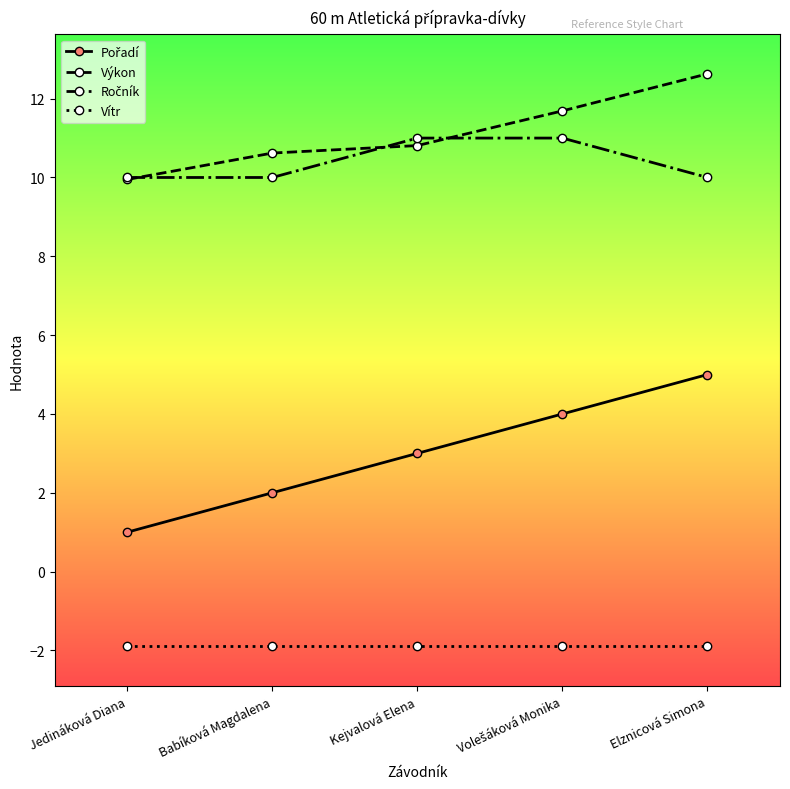

What is the total value across all series at Elznicová Simona?

25.7